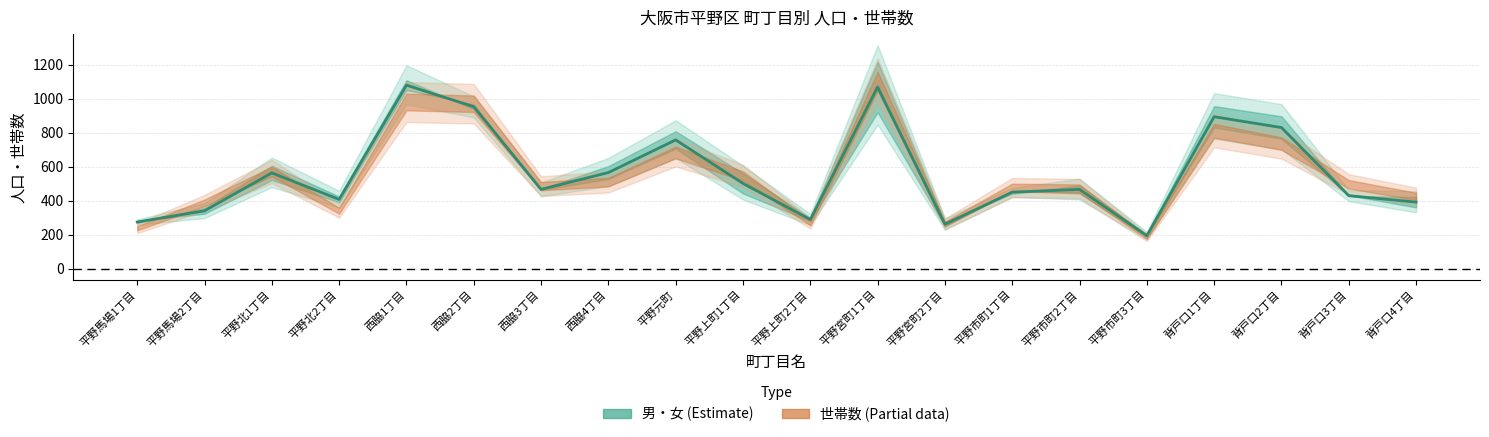

Does the chart display data point markers on the line(s)?

No